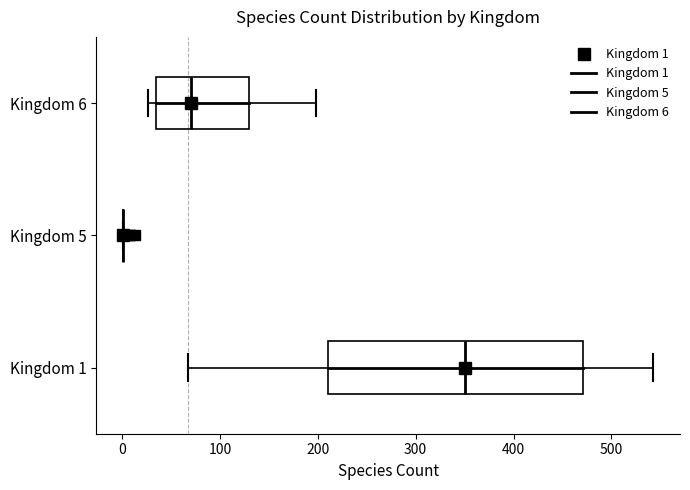

Reading bottom to top, read every box against the x-axis: the position of its median line, the range the box covers, and the ends of its whiskers. The values are not printed on the chart, so give them approximately, as read against the axis.

Kingdom 1: median 350, box 210 to 470, whiskers 70 to 540
Kingdom 5: box collapsed to a line at 0, whiskers 0 to 0
Kingdom 6: median 70, box 40 to 130, whiskers 30 to 200